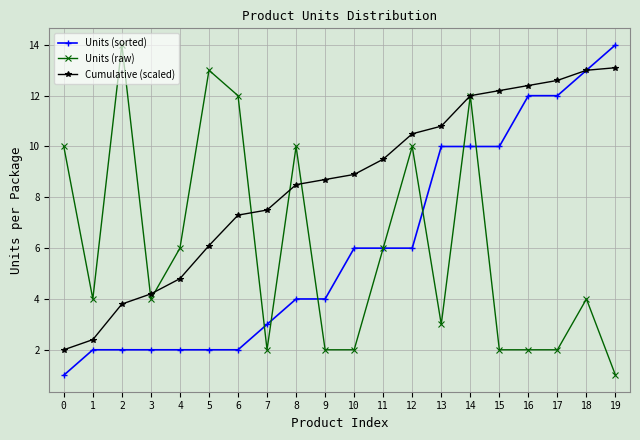

Between which two adjacent categories do Units (sorted) and Units (raw) first intersect?

6 and 7